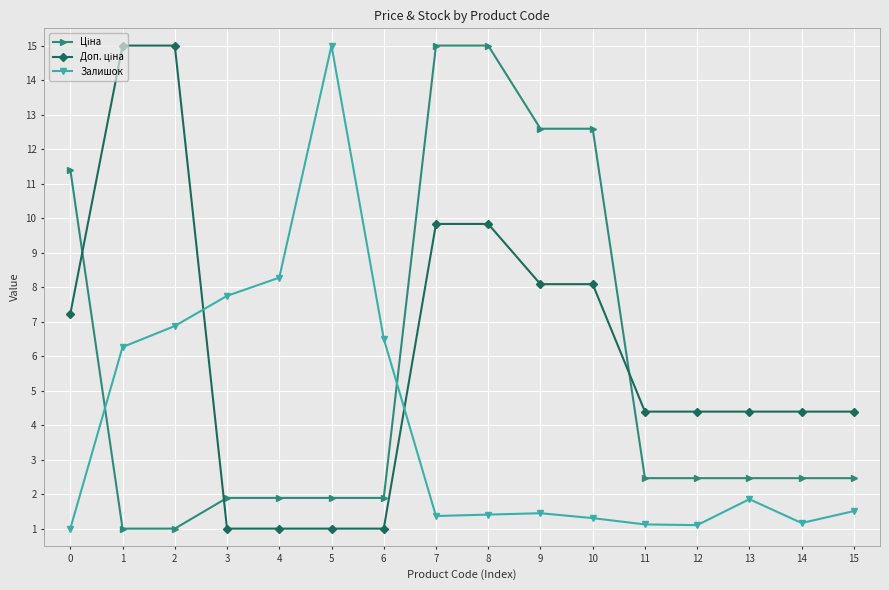

What is the sum of all Залишок values?

63.9